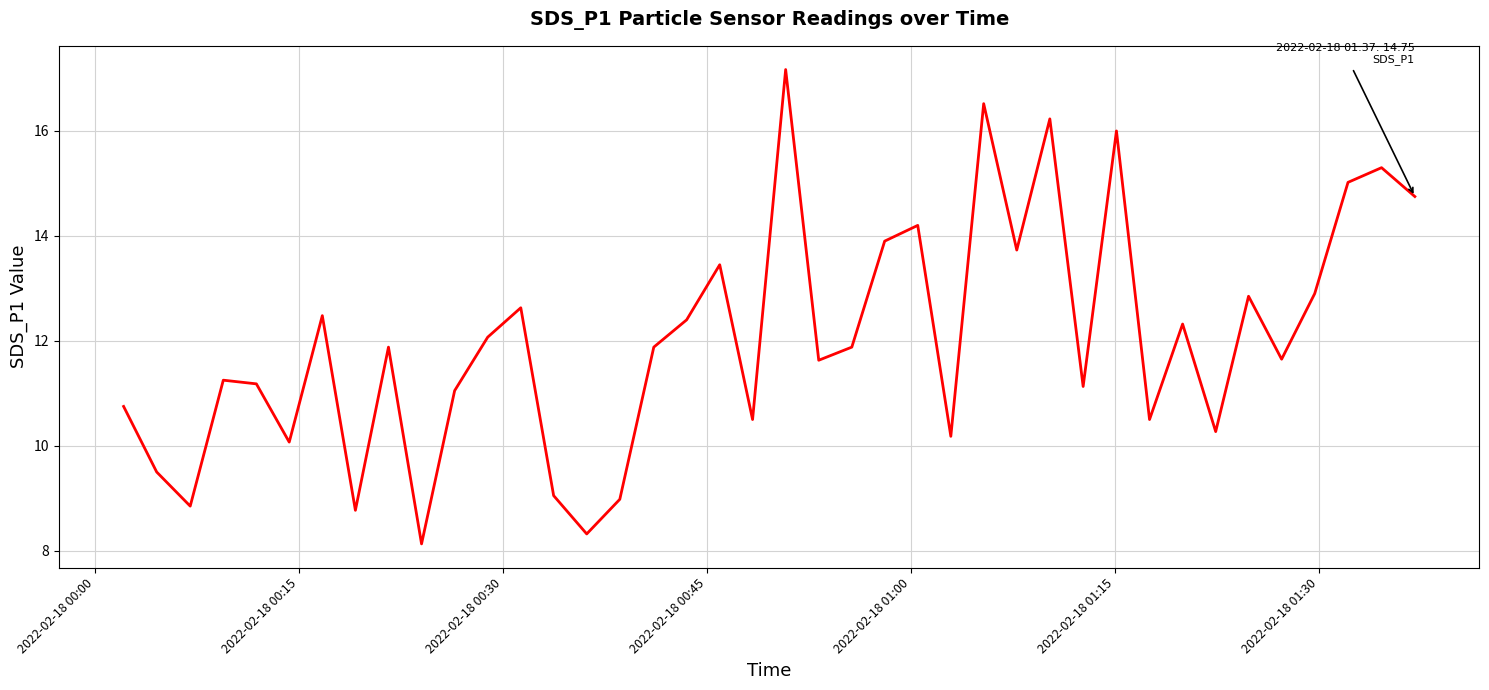

Is this an area chart (filled region under the line)?

No